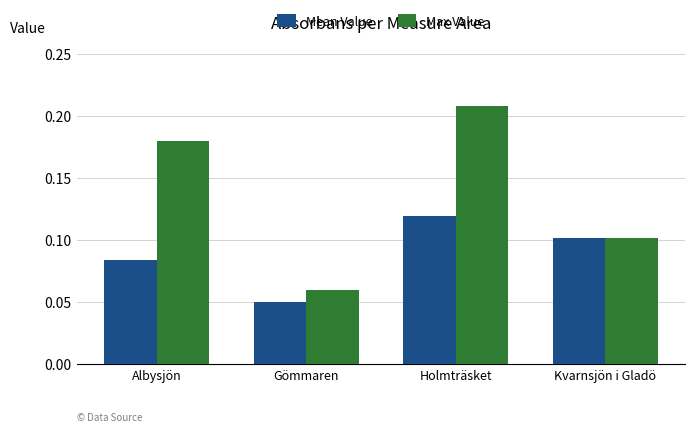

Which series has the widest spread of values?

Max Value